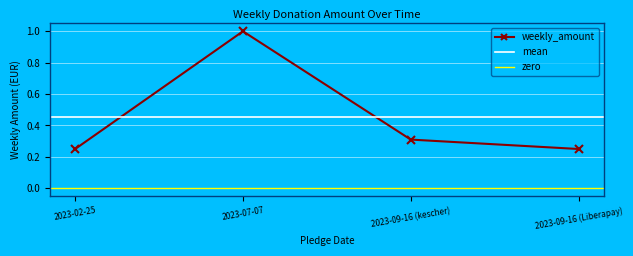

Reading left to right, transcribe all the data shown in this chart.

2023-02-25=0.2	2023-07-07=1.0	2023-09-16 (kescher)=0.3	2023-09-16 (Liberapay)=0.2